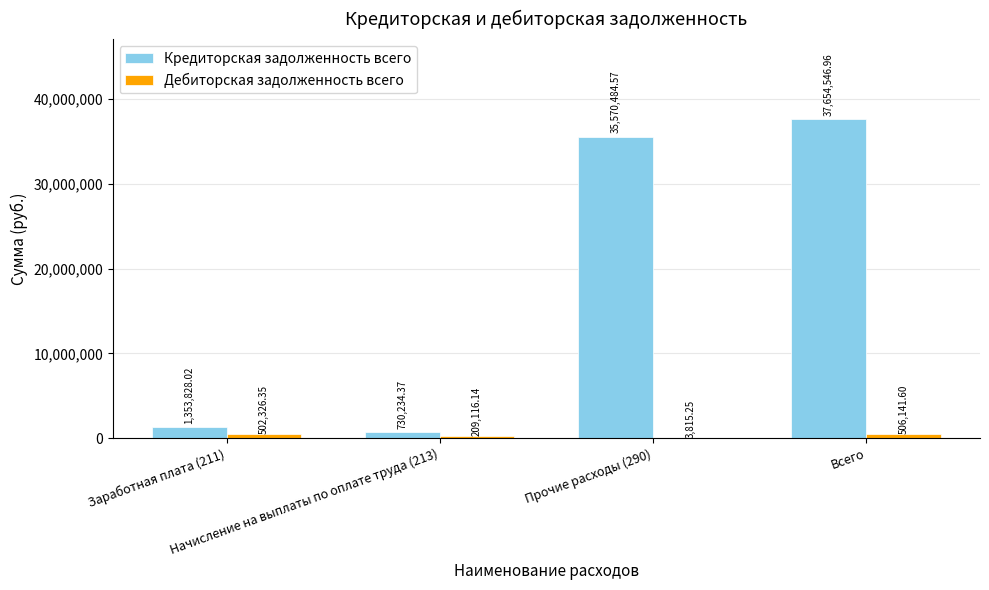

What are all the series names shown in the legend?

Кредиторская задолженность всего, Дебиторская задолженность всего